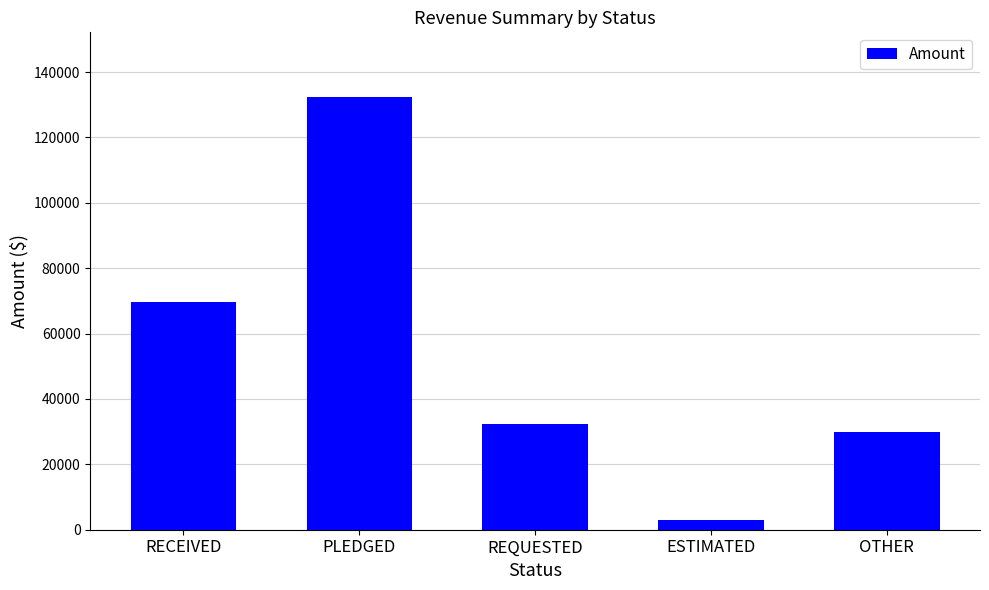

Reading left to right, extract all data points from this chart.

69750	132300	32400	3000	30000